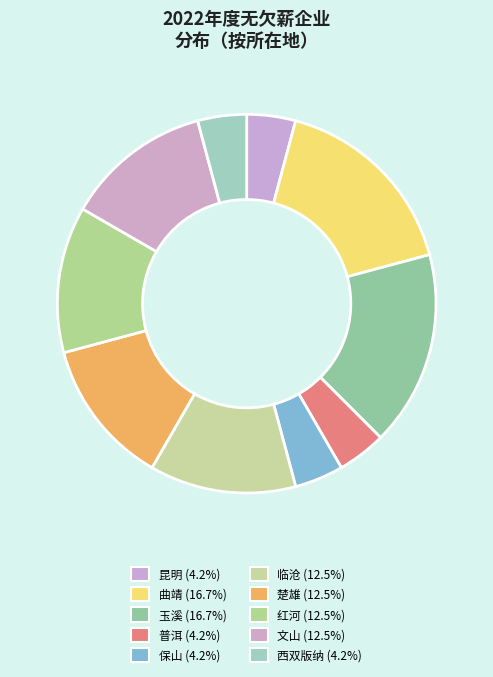

Does any single category account for the majority?

No